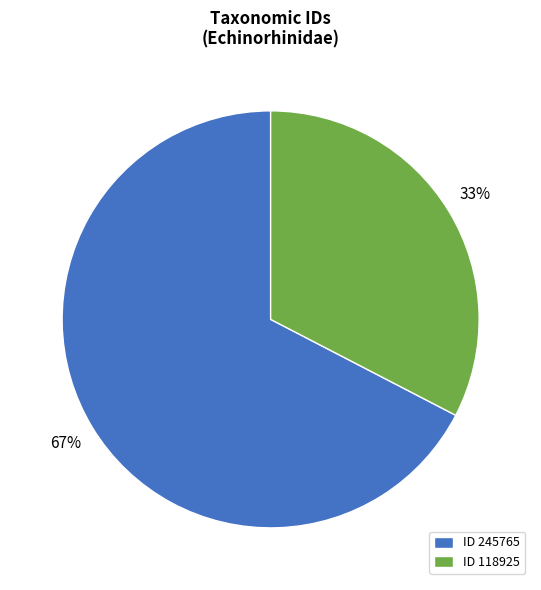

Is there any slice that represents more than half of the pie?

Yes